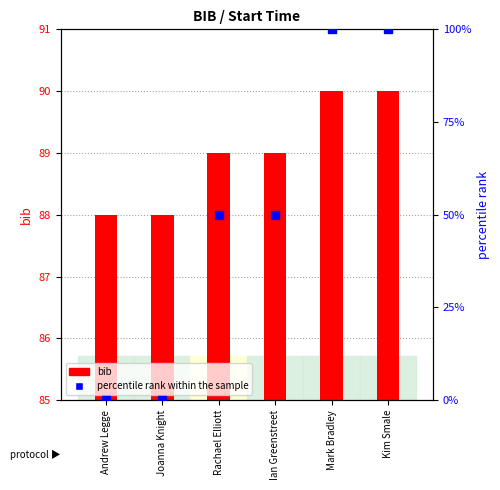

Which series has the largest total across all categories?

bib